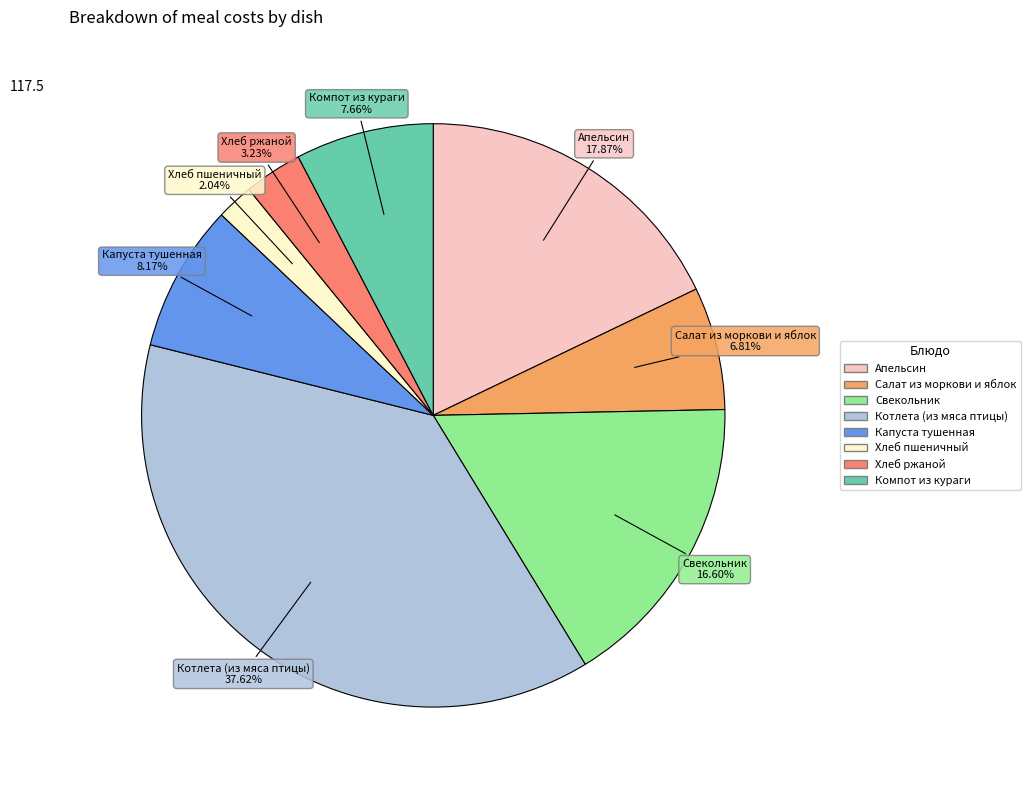

Is there any slice that represents more than half of the pie?

No